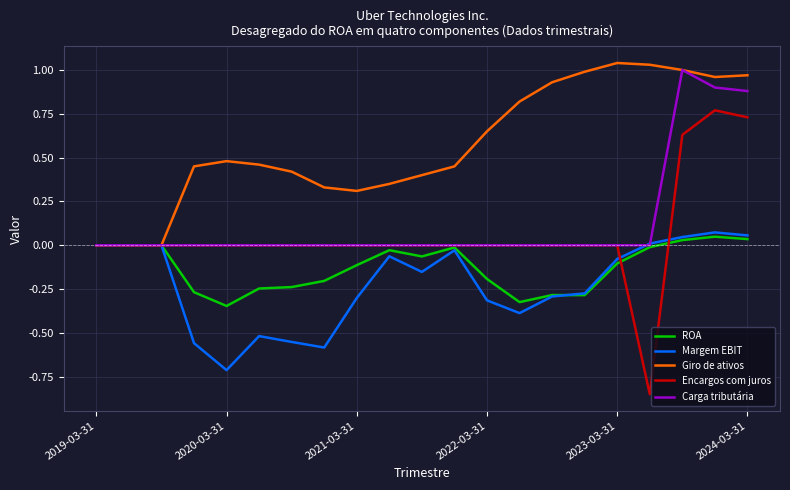

What is the sum of all Giro de ativos values?

12.0